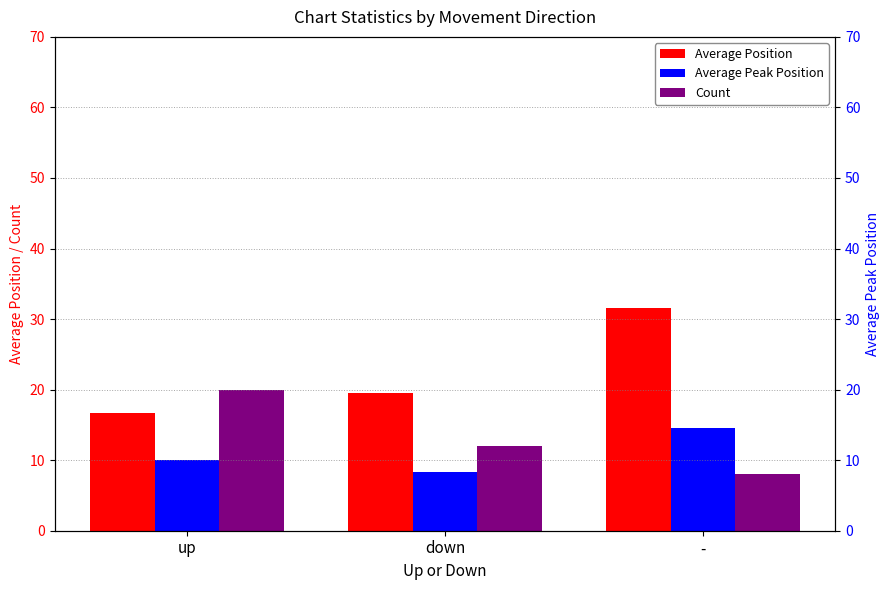

Rank the categories by Average Position value from highest to lowest.

-, down, up